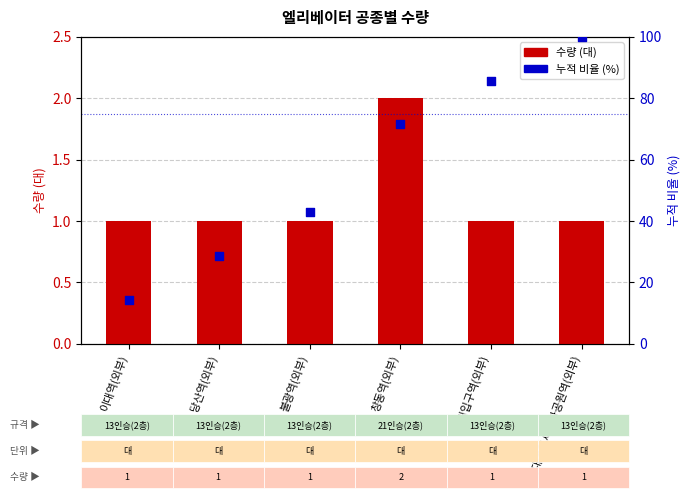

Which series has the widest spread of Y values?

비율 (누적 %)